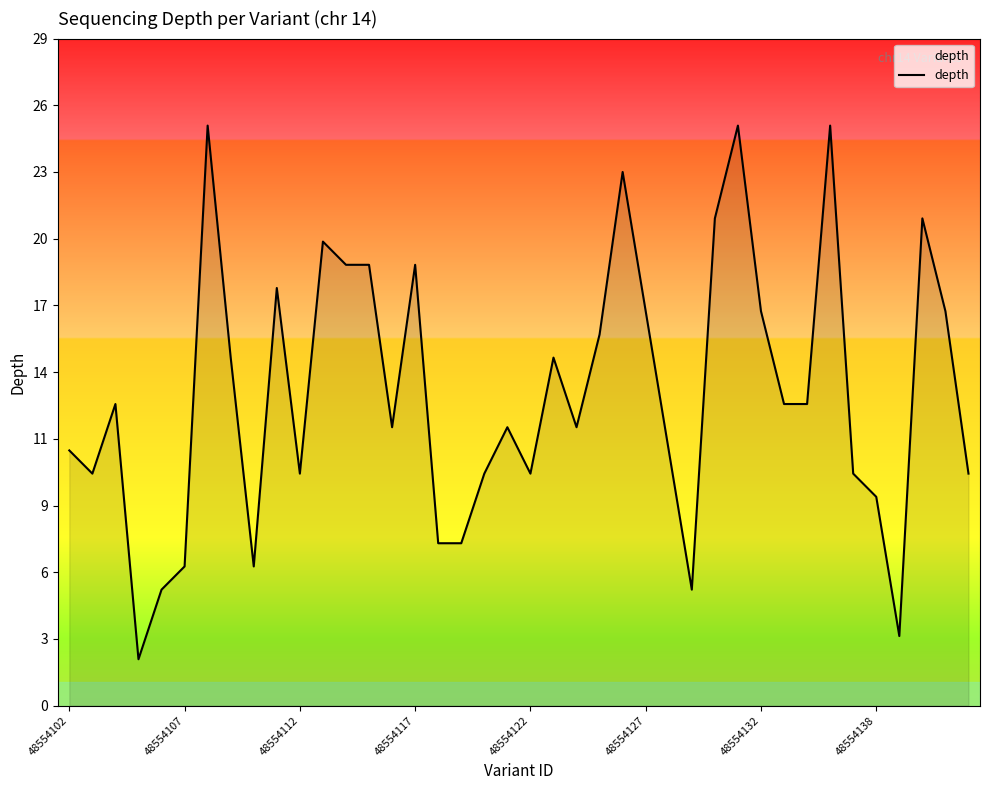

What is the average value?

13